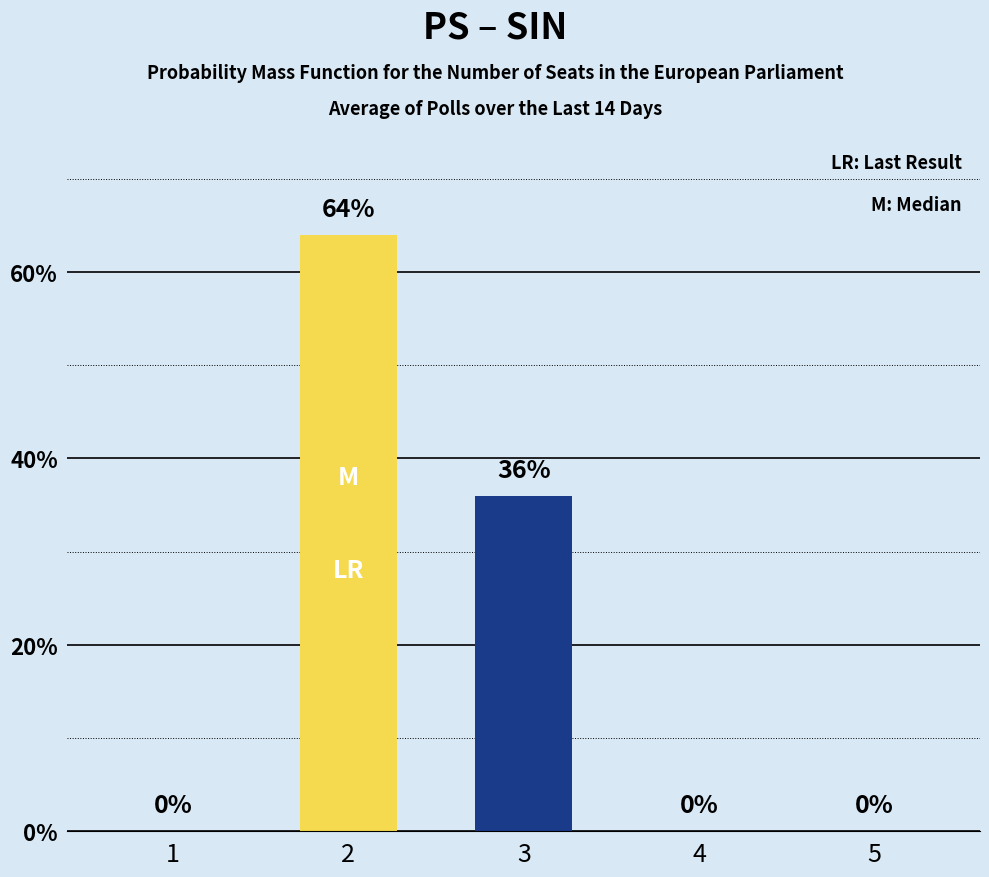

Count the number of values greater than 0.

2